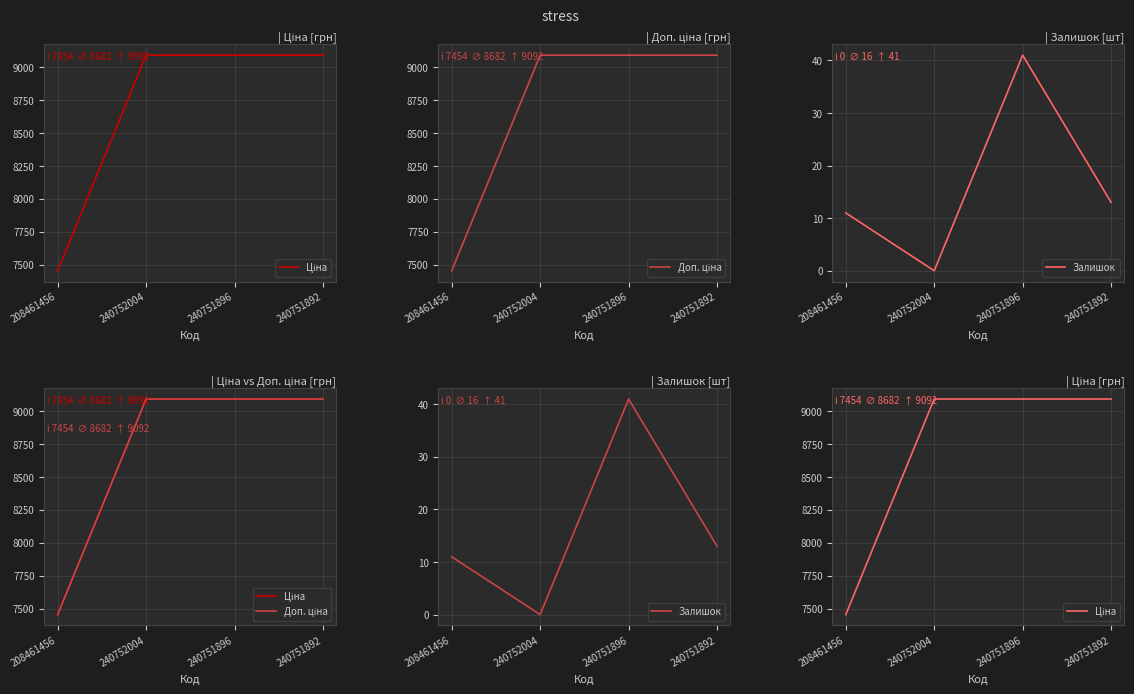

What is the minimum value for Доп. ціна?

7453.8